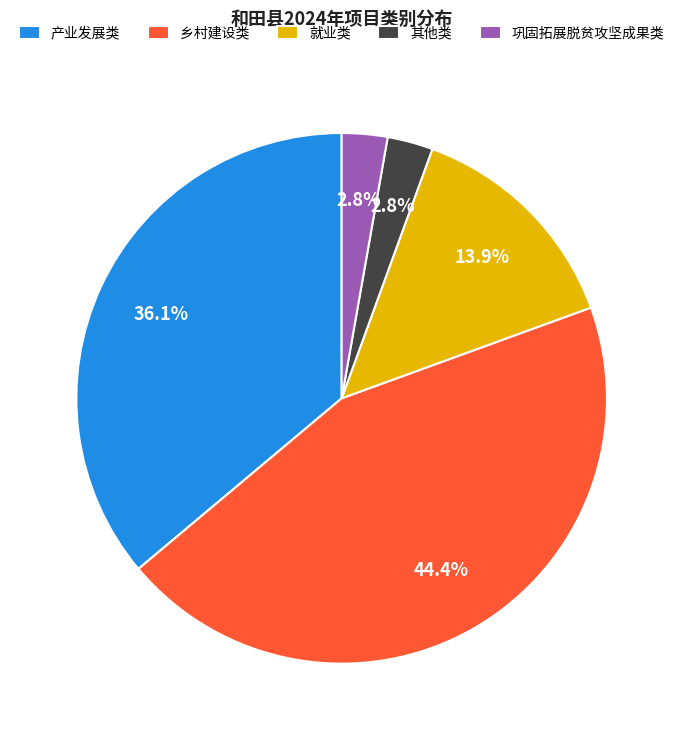

What percentage is the 乡村建设类 slice, to the nearest percent?

44%